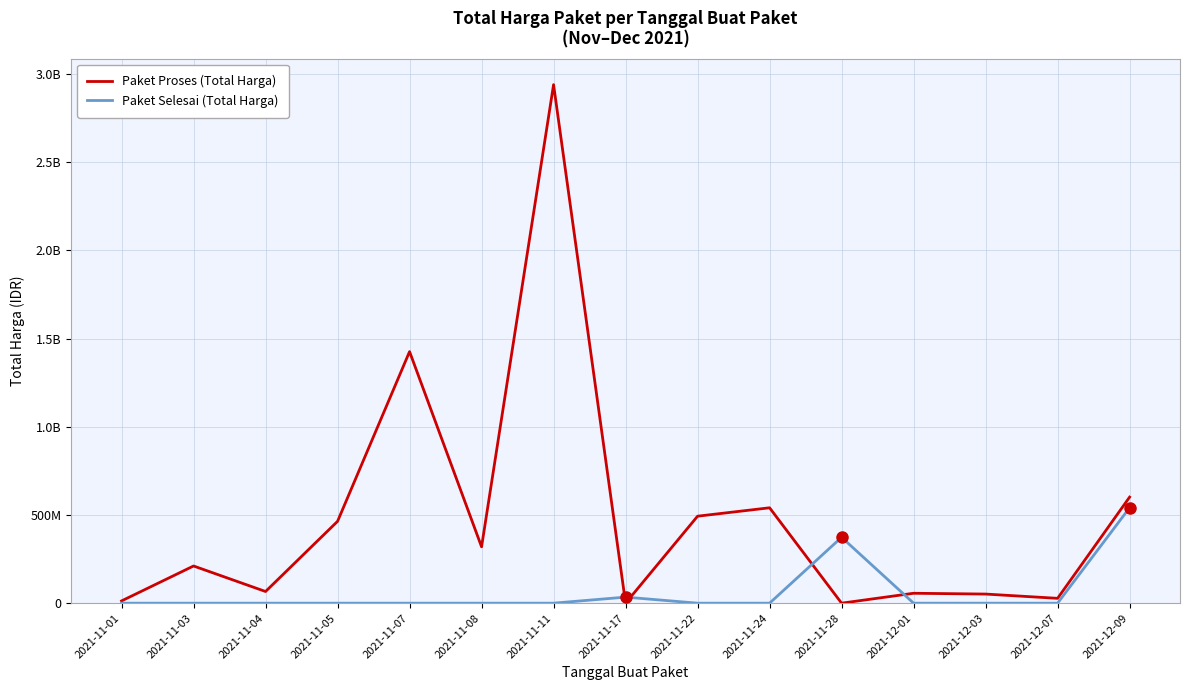

True or false: Paket Selesai (Total Harga) and Paket Proses (Total Harga) intersect in this chart.

True